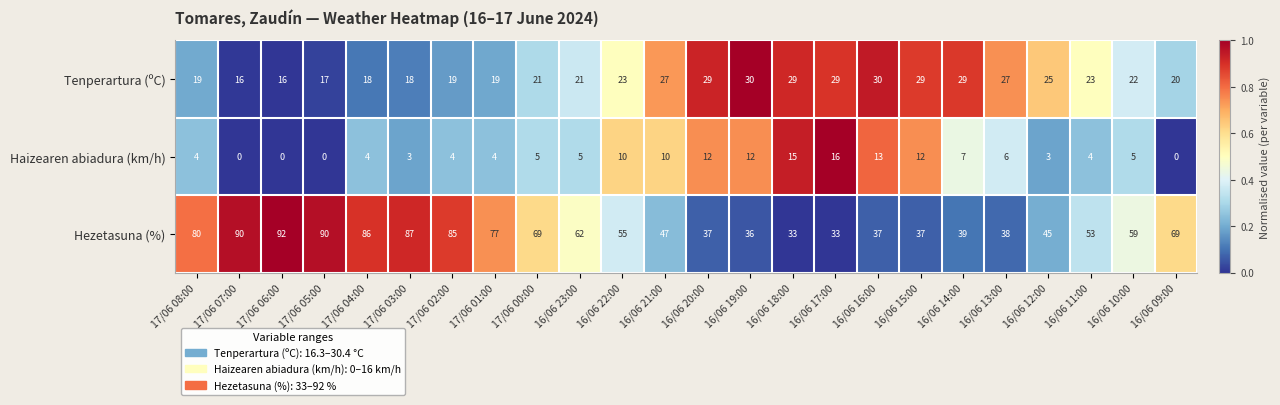

Which series has the largest range (max minus min)?

Hezetasuna (%)